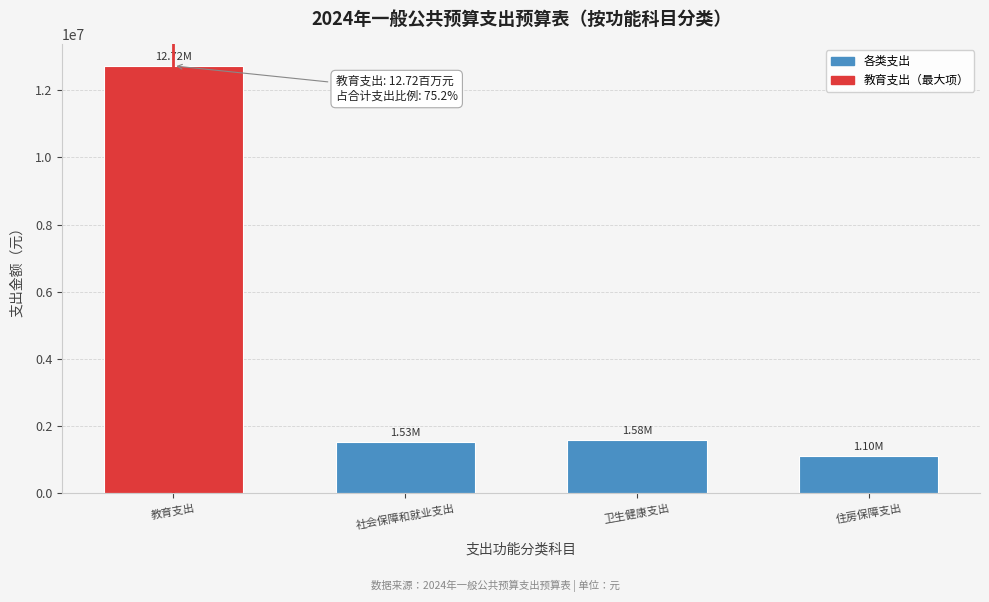

At which category does the chart reach its minimum across all series?

住房保障支出